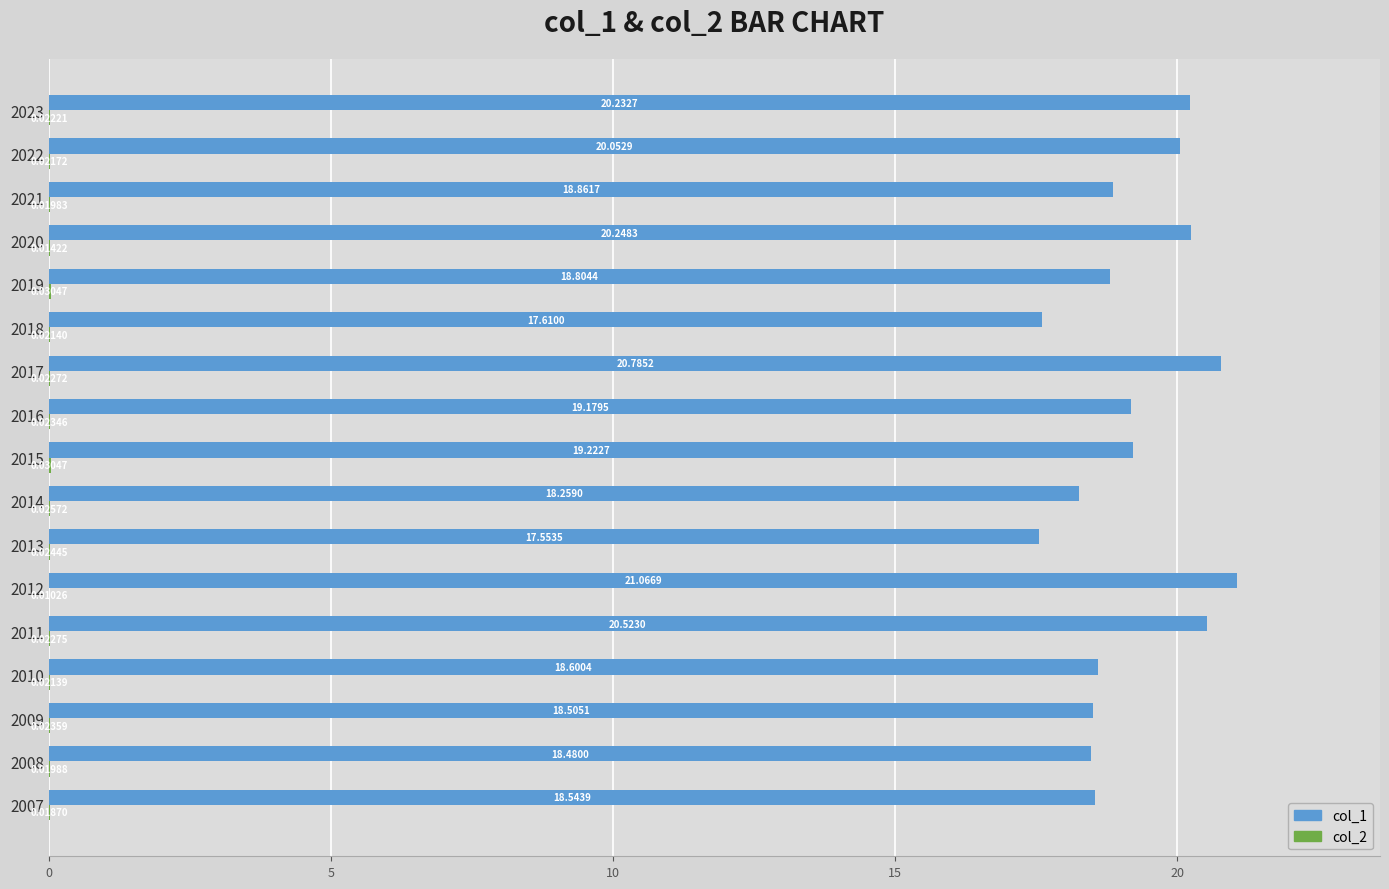

Which series changed the most between 2009 and 2012?

col_1